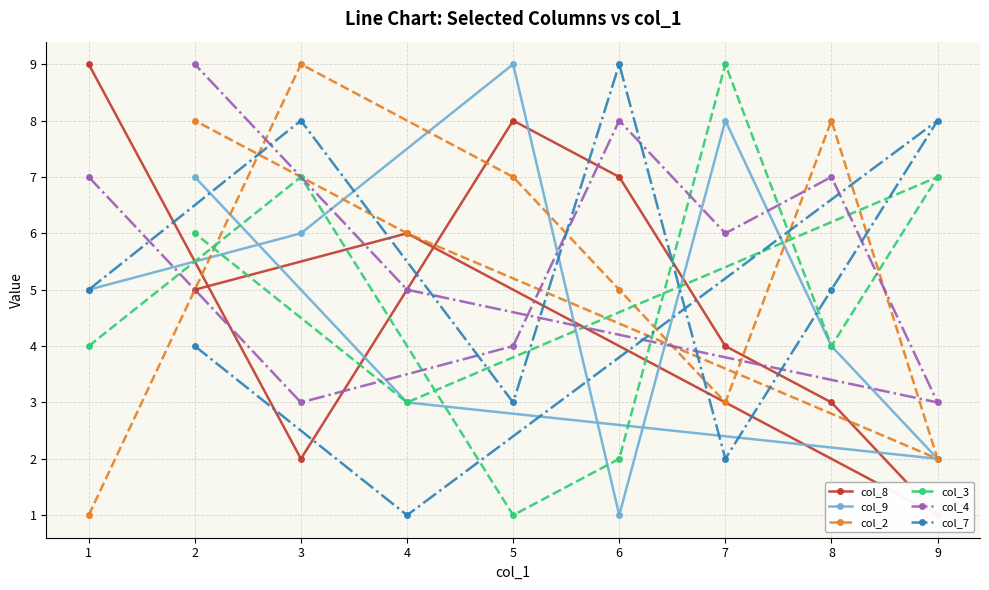

The value of col_3 at 7 is 9. True or false?

True